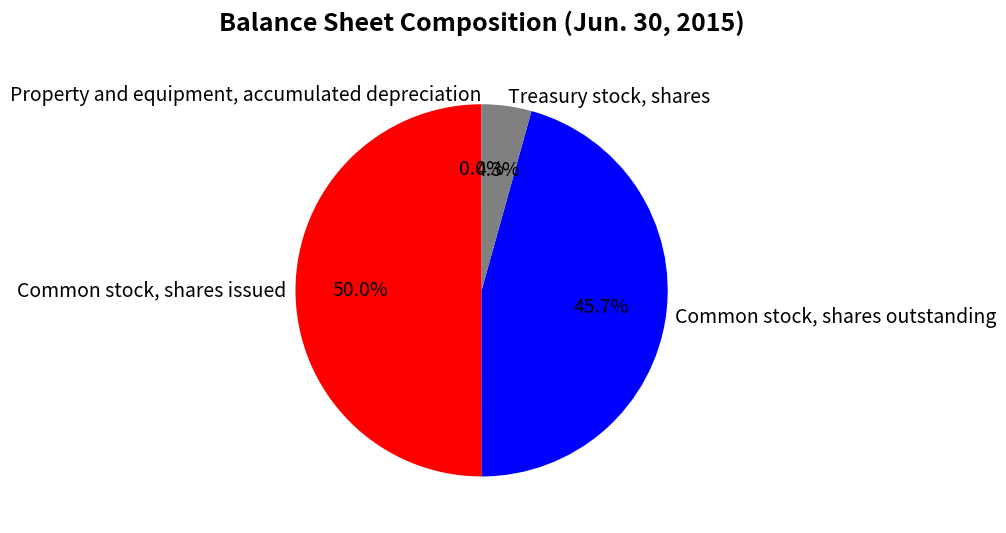

What is the largest slice in the pie chart?

Common stock, shares issued